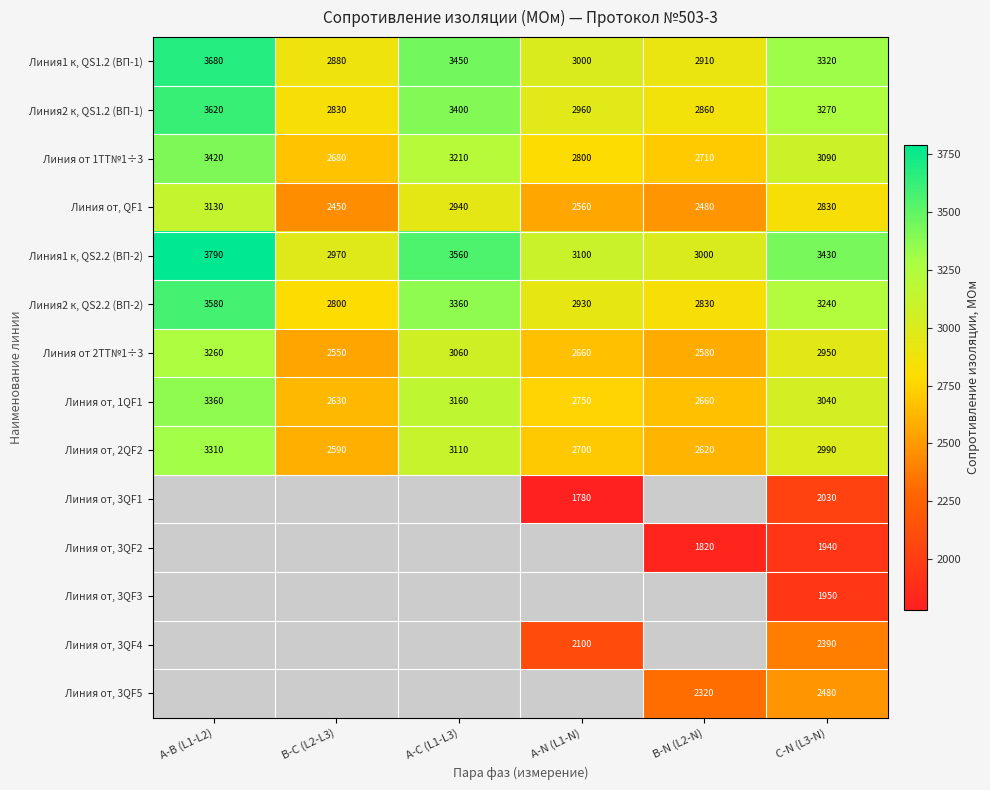

What is the difference between the highest and lowest values at В-С (L2-L3)?

520.0